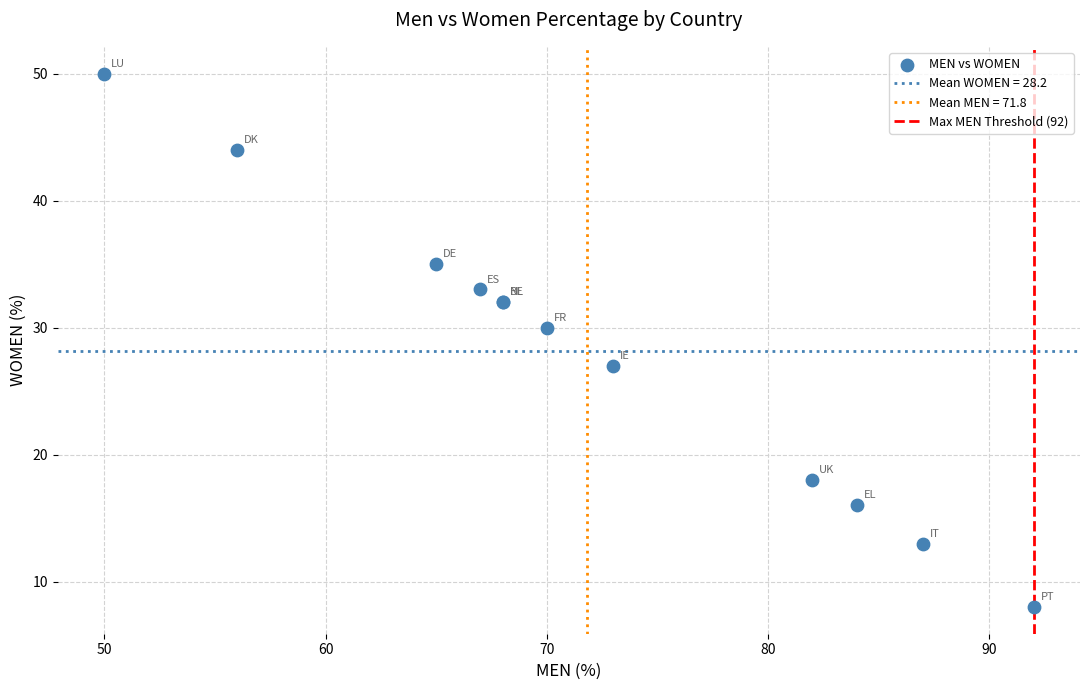

What Y value in the scatter plot is closest to 29?

30